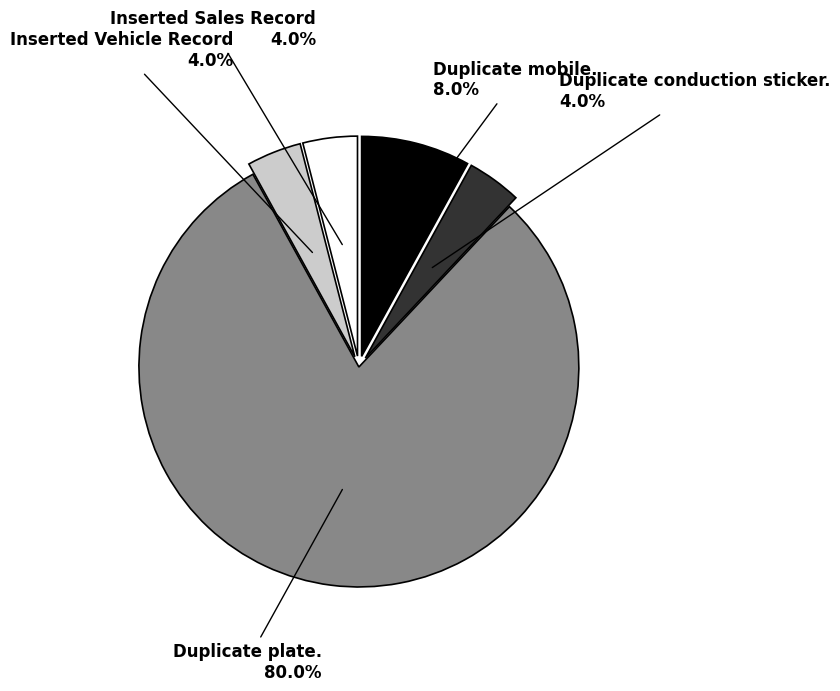

What percentage is the Duplicate mobile. slice, to the nearest percent?

8%